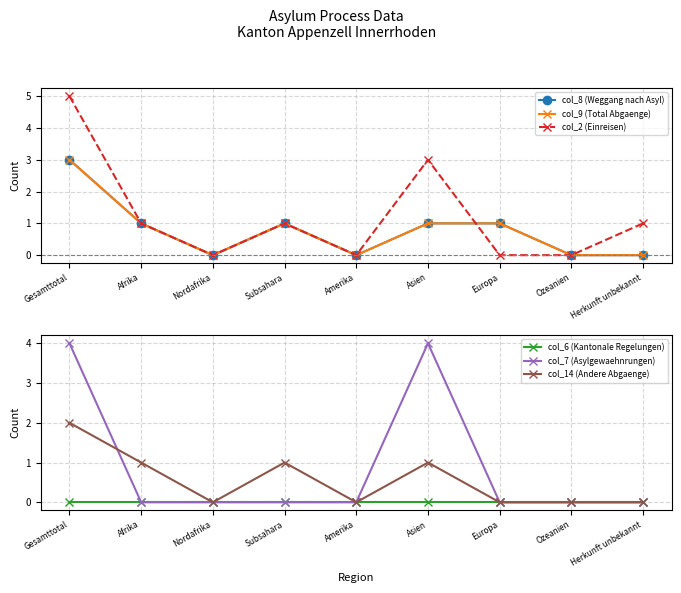

What is the average value of the col_2 (Einreisen) series?

1